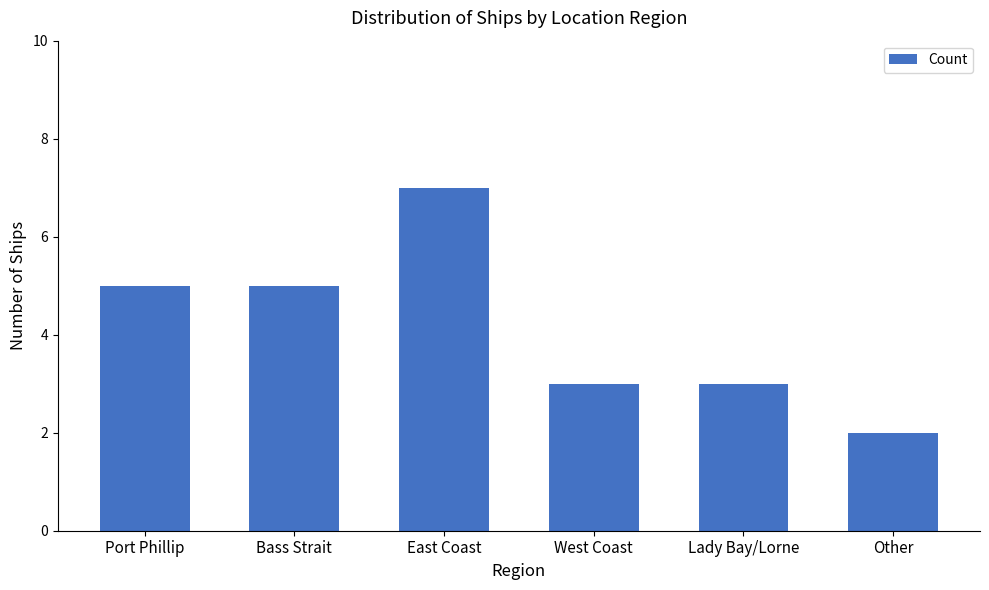

The chart shows a value of 3 at Port Phillip. True or false?

False